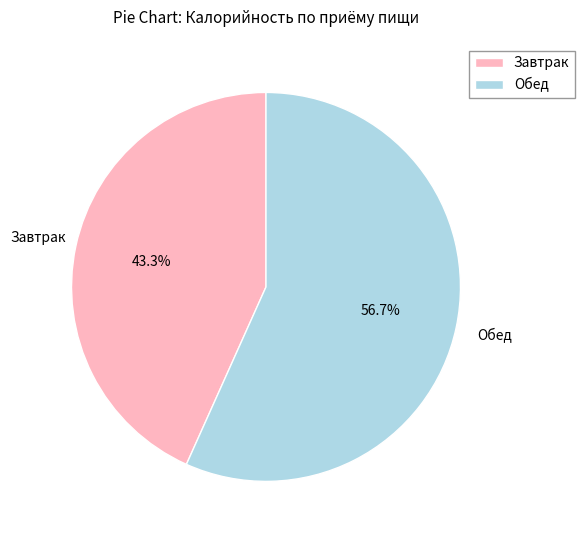

Rank the categories by value from highest to lowest.

Обед, Завтрак